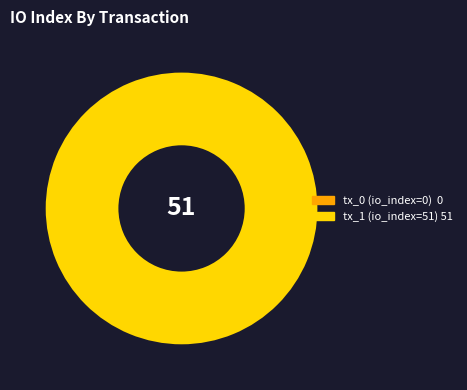

Which slice is the smallest?

tx_0_io_index_0